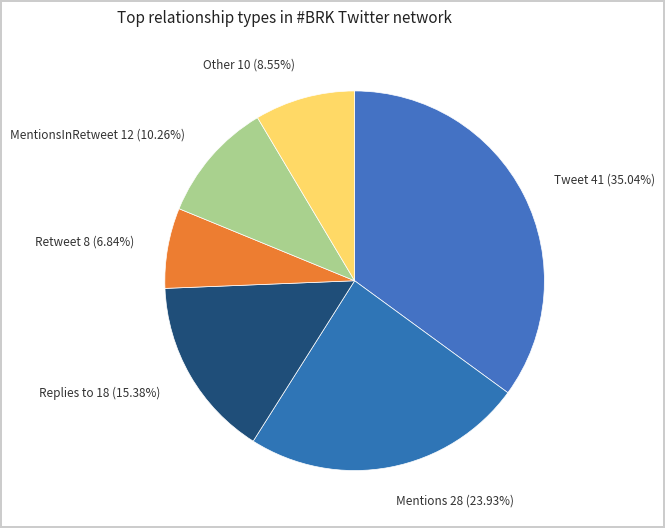

What is the ratio of the value at Mentions to the value at Other?

2.8